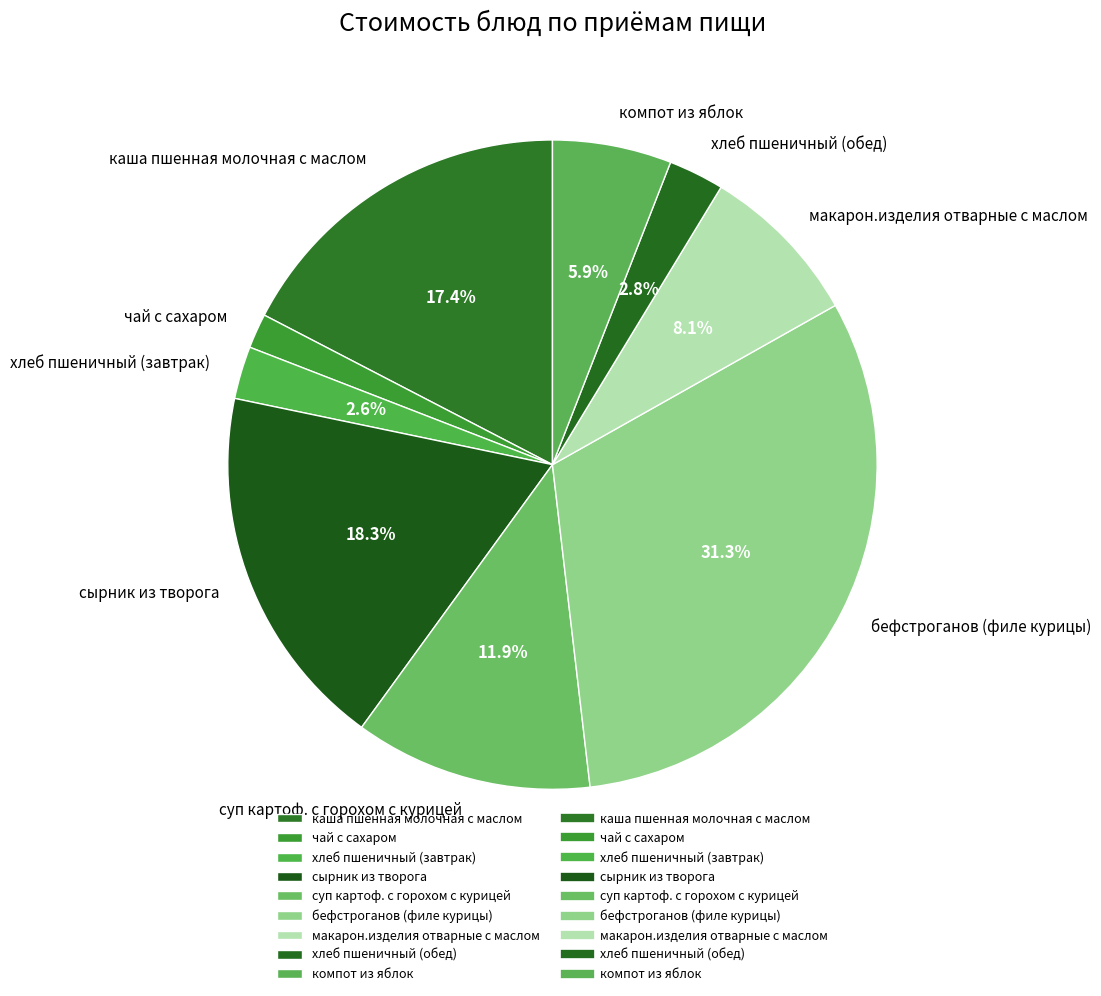

Is there any slice that represents more than half of the pie?

No